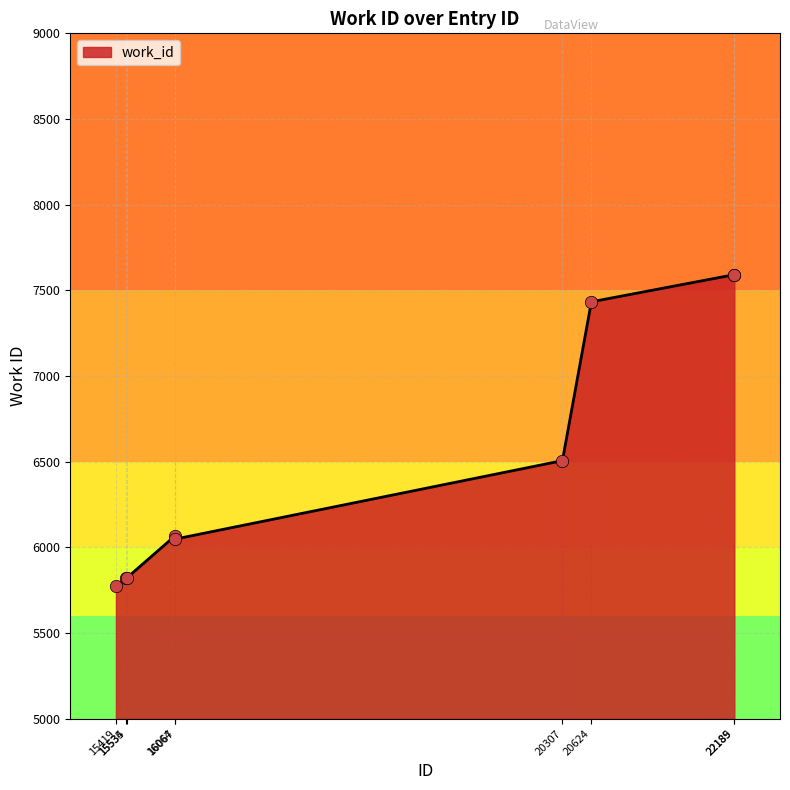

What is the change in value from 15535 to 20307?

+686